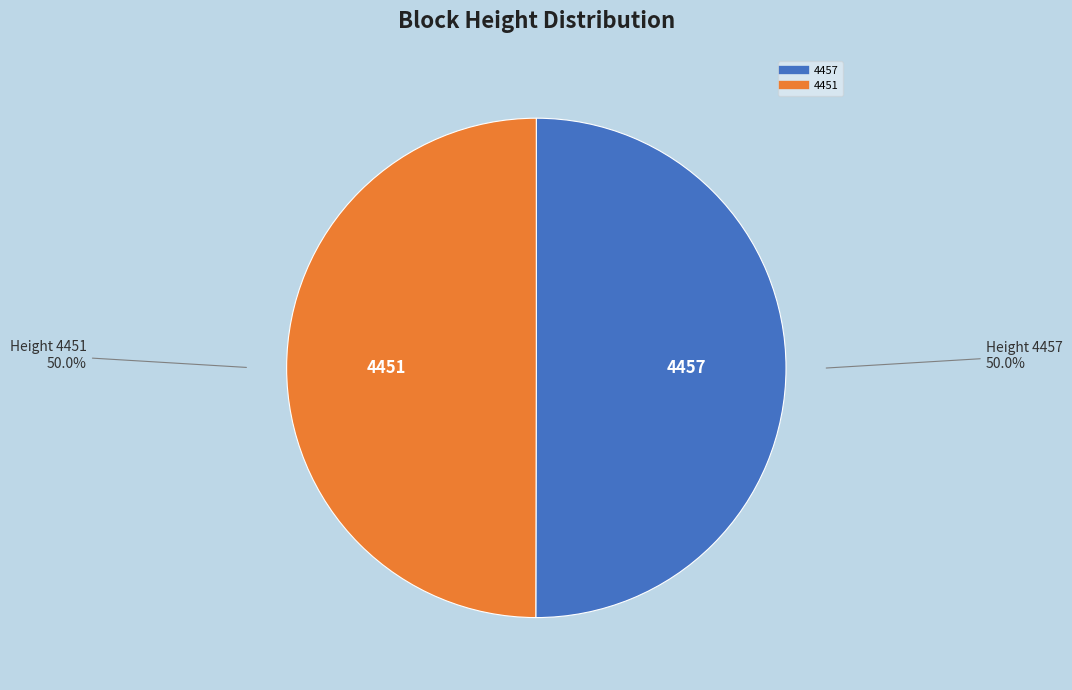

Approximately how many times larger is the value at 4451 compared to 4457?

1.0